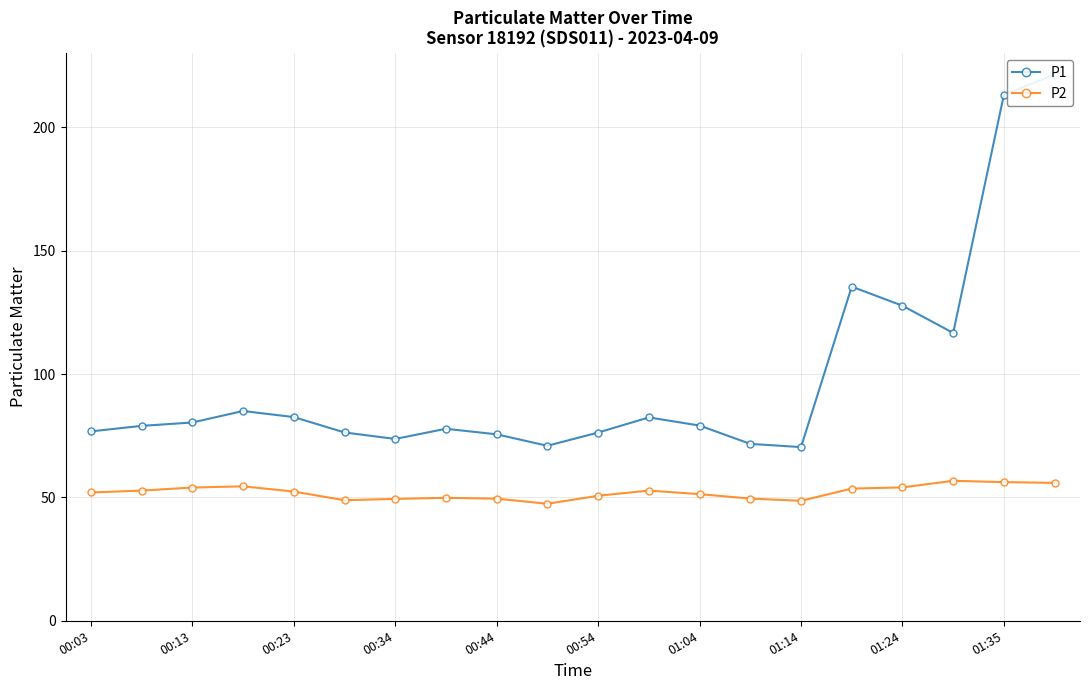

True or false: P2 has a value of 49.4 at 00:34.

True